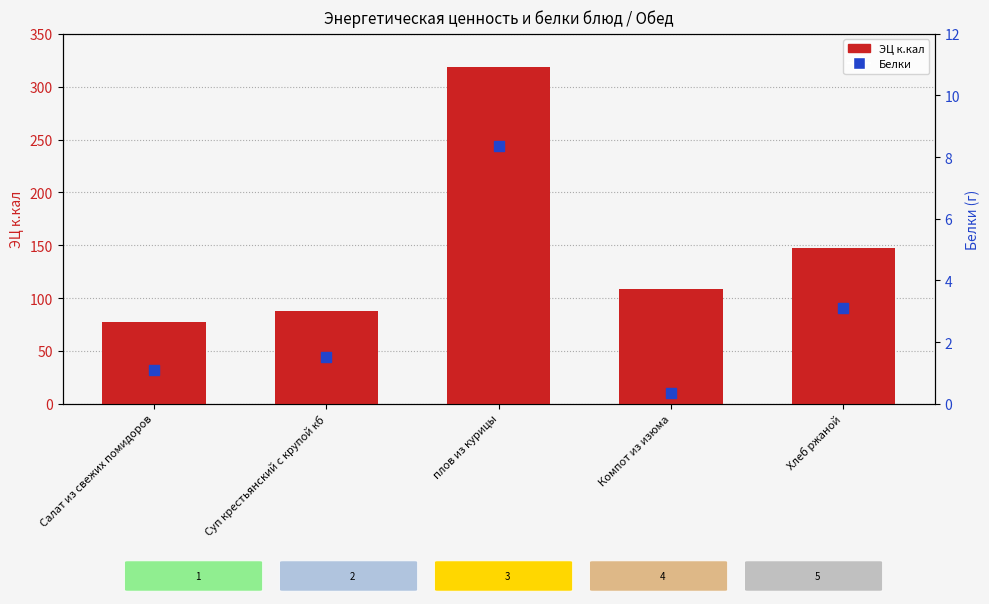

What is the total value across all series at Суп крестьянский с крупой кб?

89.3